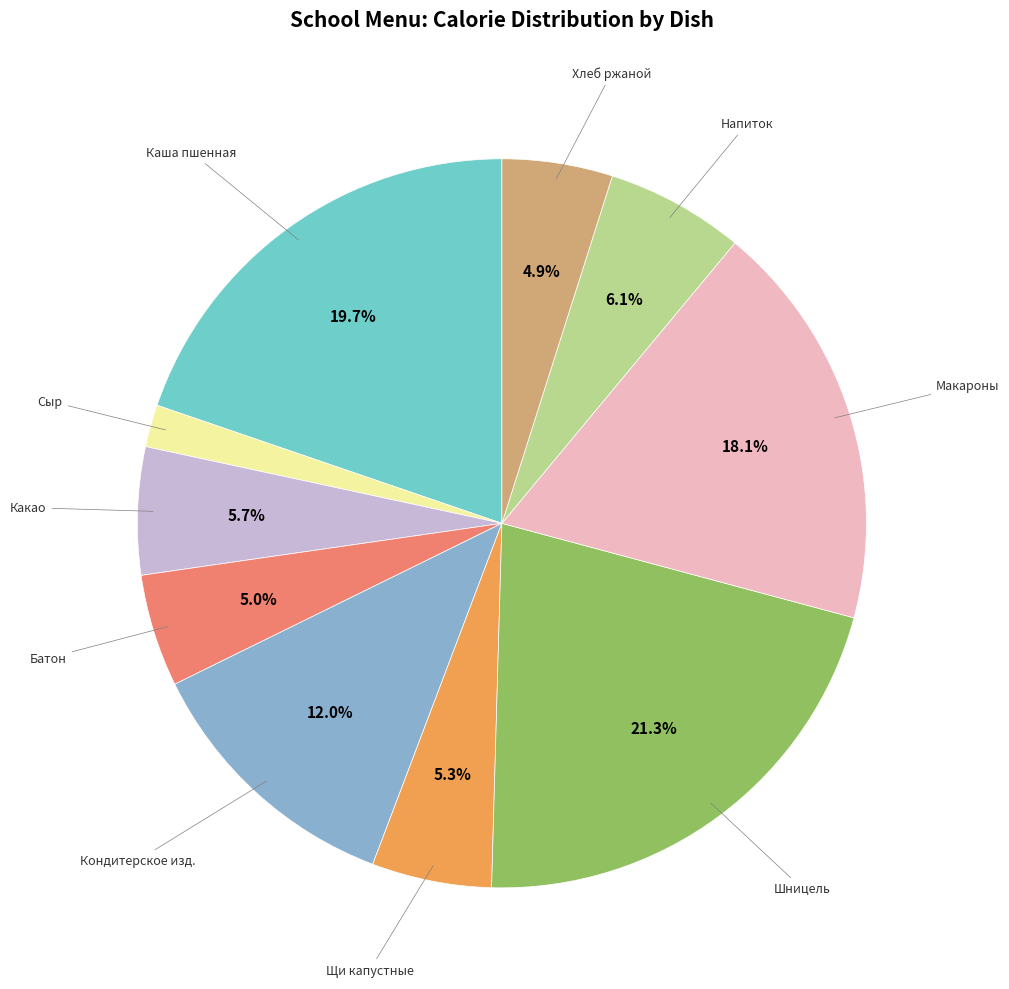

How many segments does this pie chart have?

10